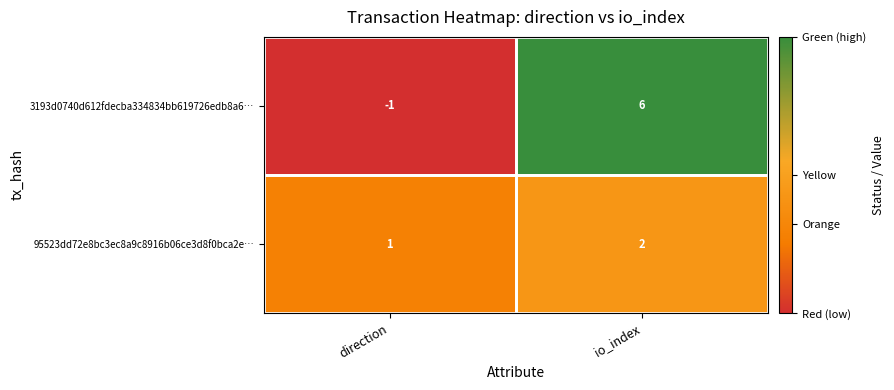

How many series are shown in this chart?

2